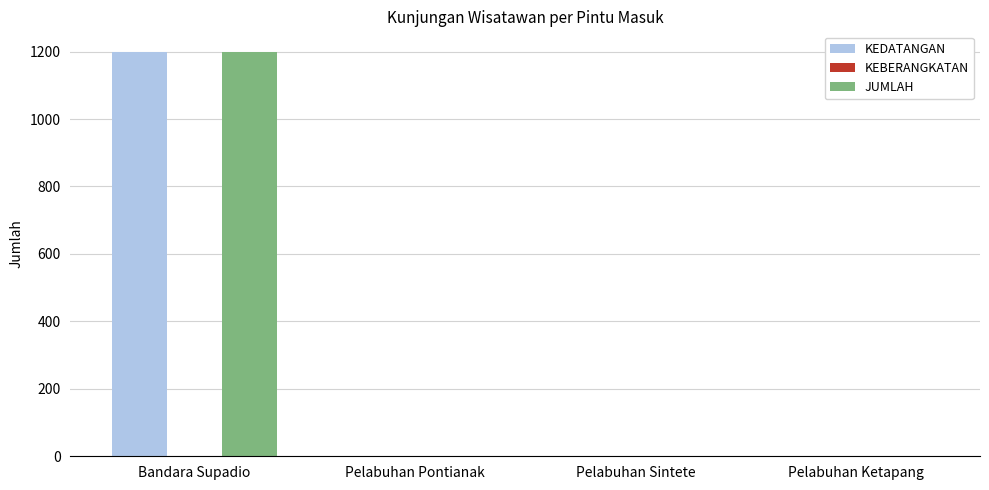

Reading left to right, transcribe all the data shown in this chart.

KEDATANGAN: Bandara Supadio=1200	Pelabuhan Pontianak=0	Pelabuhan Sintete=0	Pelabuhan Ketapang=0
JUMLAH: Bandara Supadio=1200	Pelabuhan Pontianak=0	Pelabuhan Sintete=0	Pelabuhan Ketapang=0